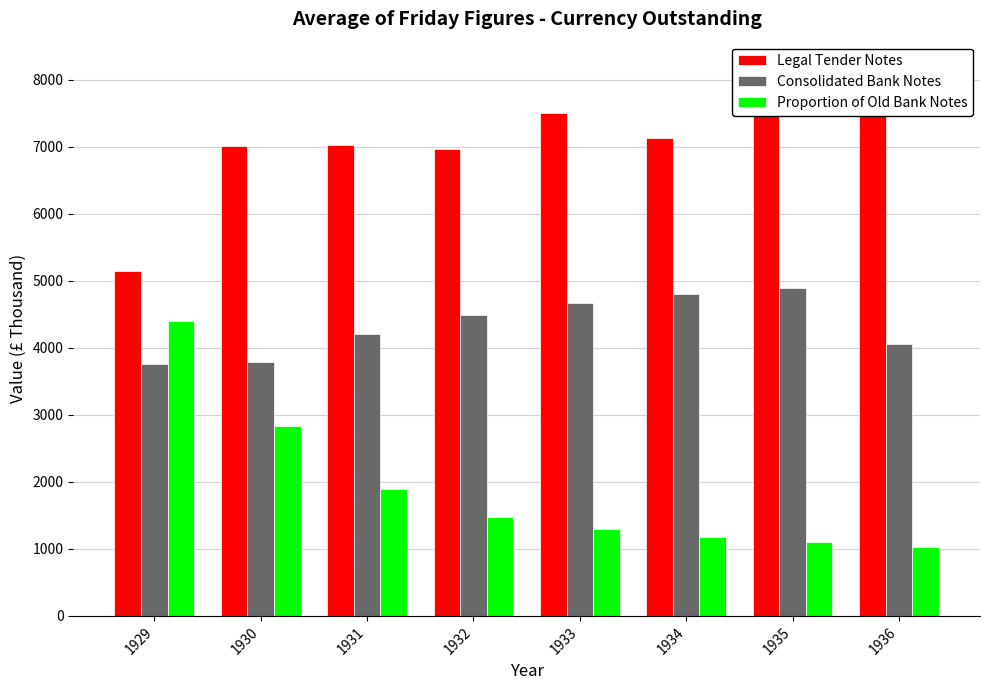

How many bars are there in total?

24